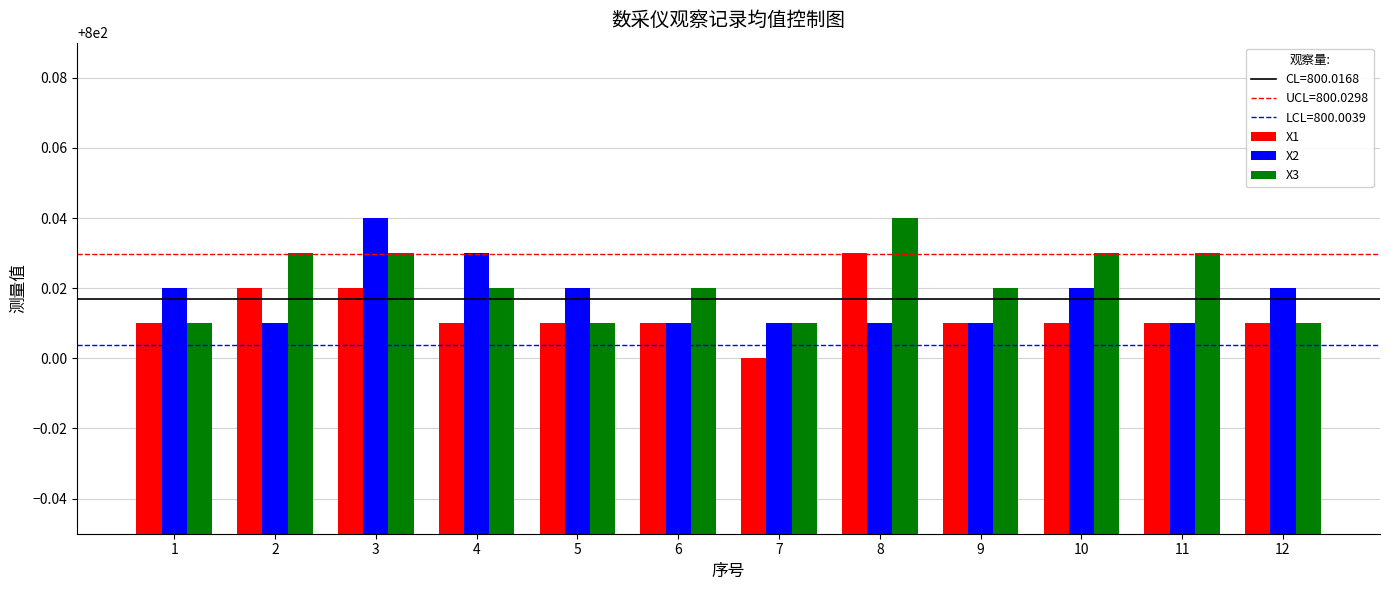

At which label does X2 reach its peak?

3